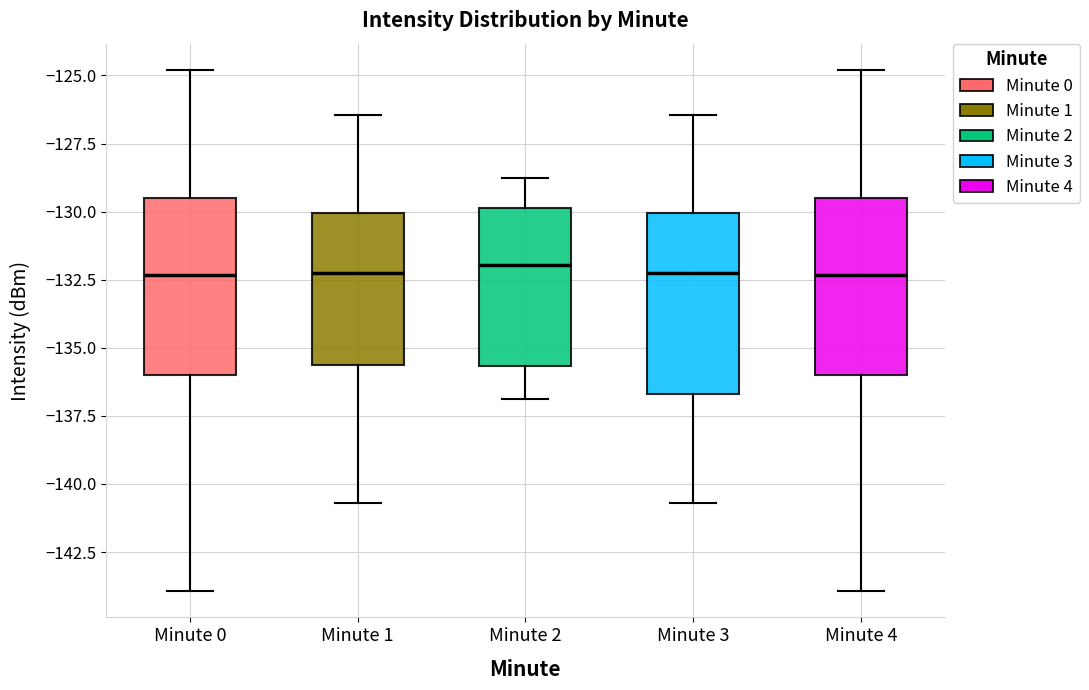

Reading left to right, transcribe this box plot: for each box, give where its median line is, the range the box spans, and where its two whiskers end, as read against the y-axis. The values are not printed on the chart, so give them approximately, as read against the axis.

Minute 0: median -132.5, box -136.0 to -129.5, whiskers -144.0 to -125.0
Minute 1: median -132.0, box -135.5 to -130.0, whiskers -140.5 to -126.5
Minute 2: median -132.0, box -135.5 to -130.0, whiskers -137.0 to -129.0
Minute 3: median -132.0, box -136.5 to -130.0, whiskers -140.5 to -126.5
Minute 4: median -132.5, box -136.0 to -129.5, whiskers -144.0 to -125.0